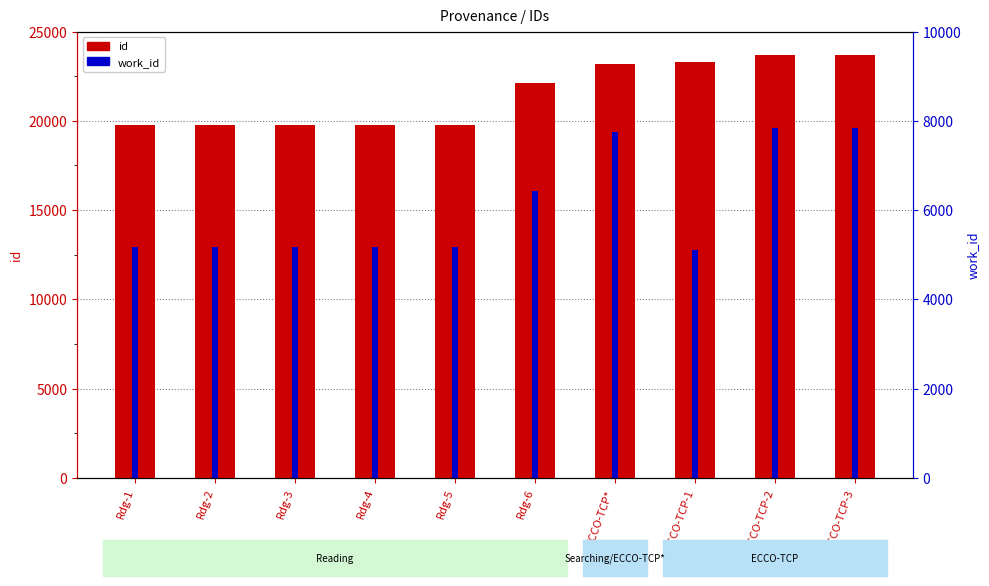

What is the difference between the maximum and minimum values in the work_id series?

2737